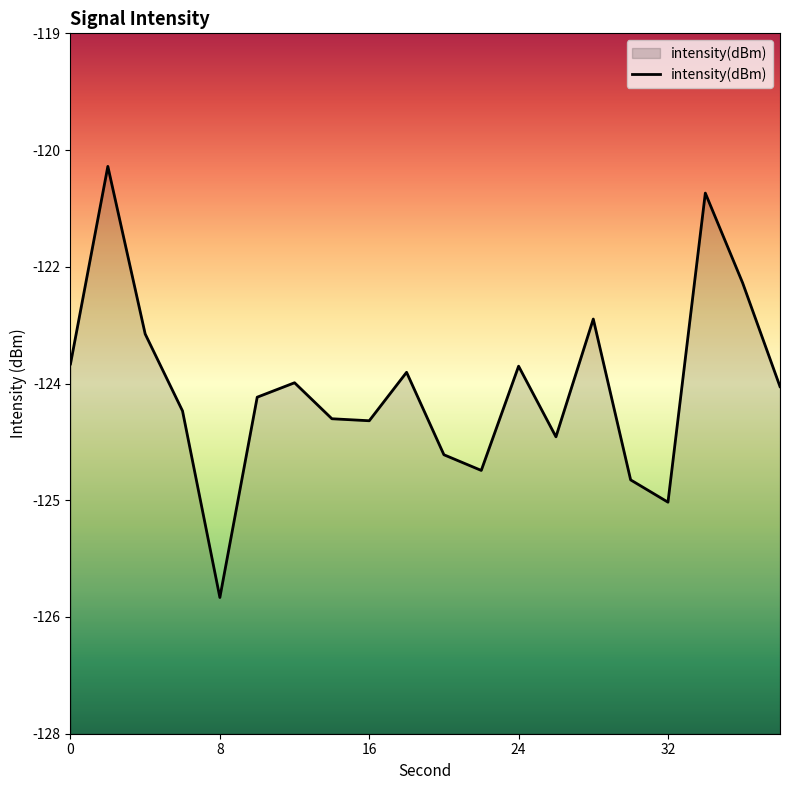

Reading left to right, what are all the values shown in this chart?

0=-123.2	2=-120.7	4=-122.9	6=-123.9	8=-126.2	10=-123.7	12=-123.5	14=-124.0	16=-124.0	18=-123.4	20=-124.4	22=-124.6	24=-123.3	26=-124.2	28=-122.7	30=-124.7	32=-125.0	34=-121.1	36=-122.2	38=-123.5